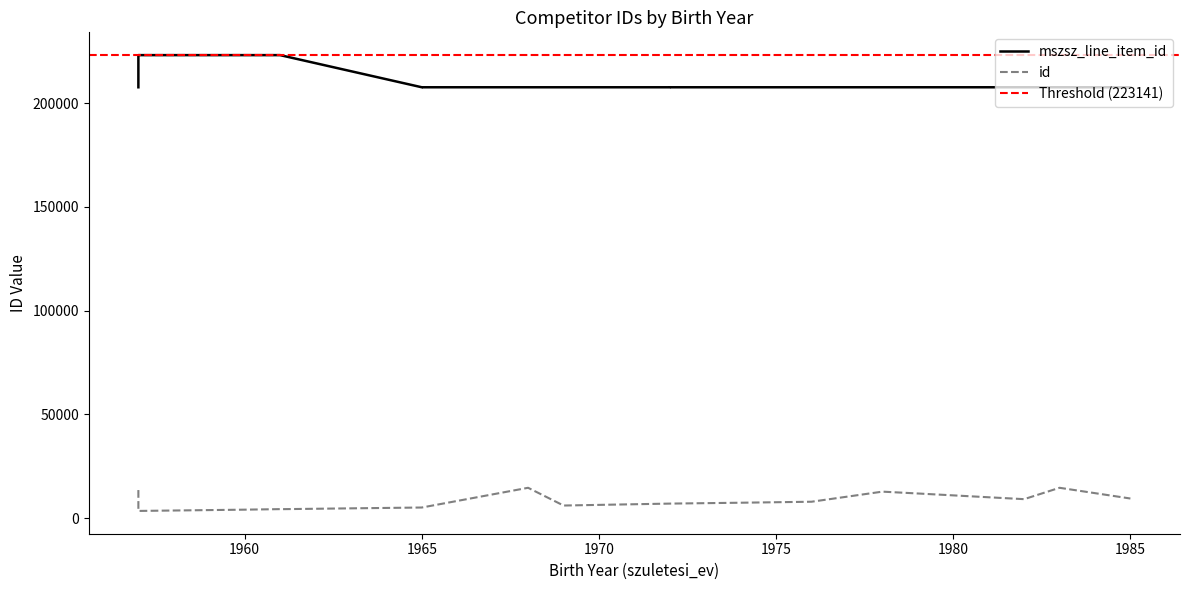

At which category is the sum across all series the highest?

1961